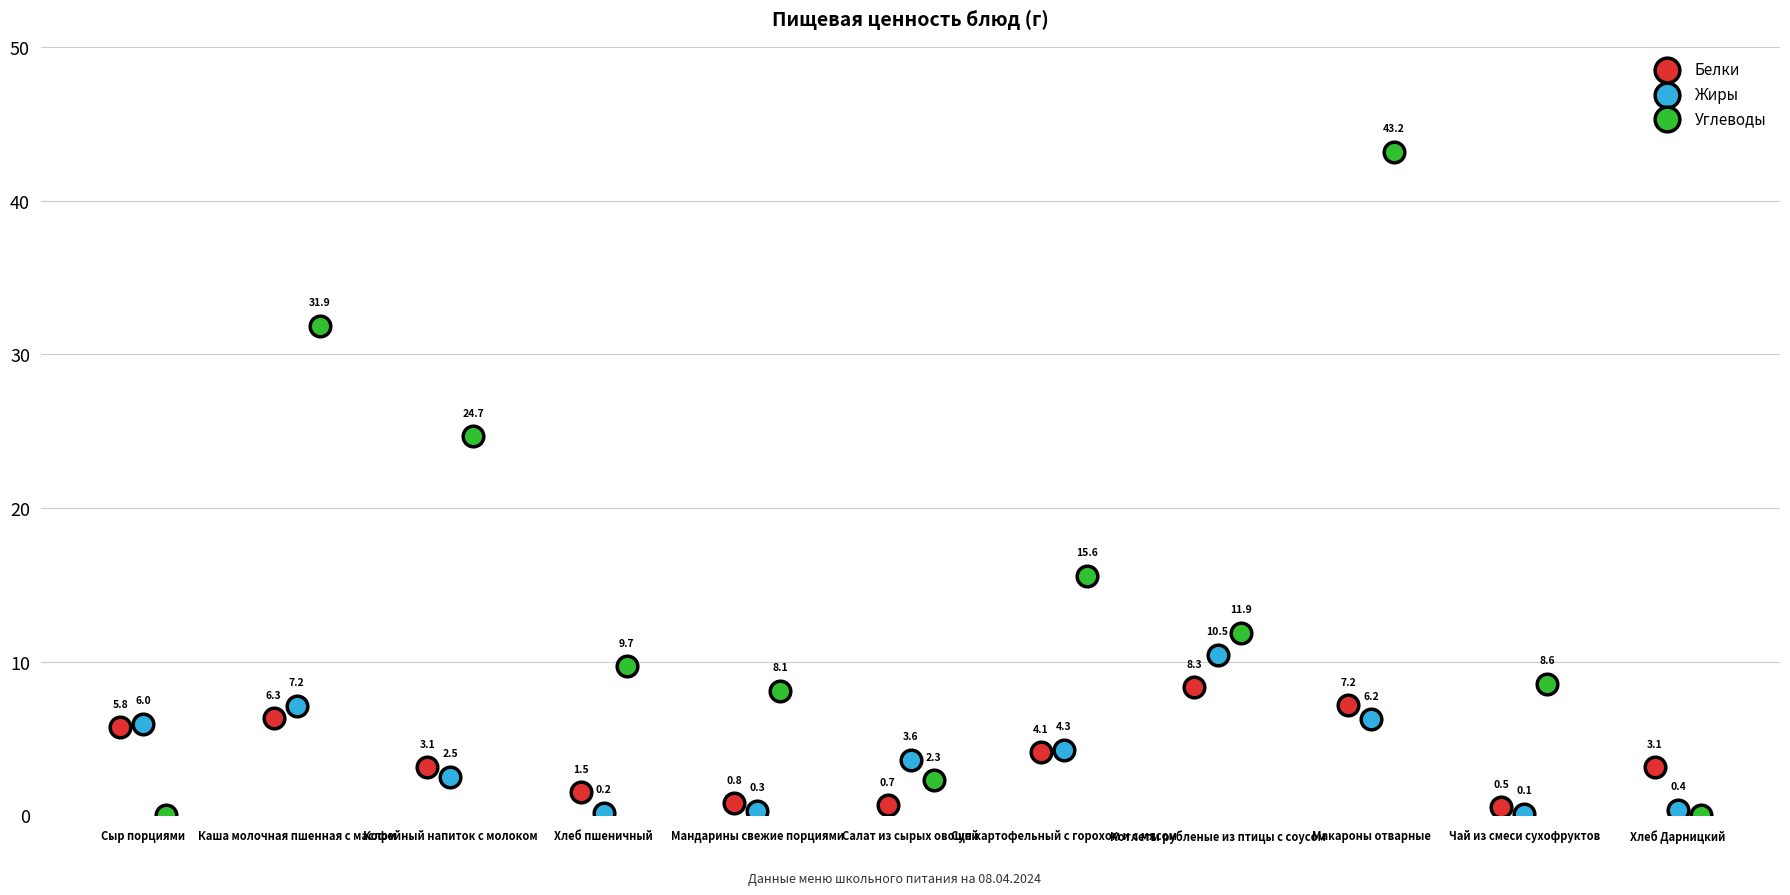

Which series contains the highest Y value?

Углеводы